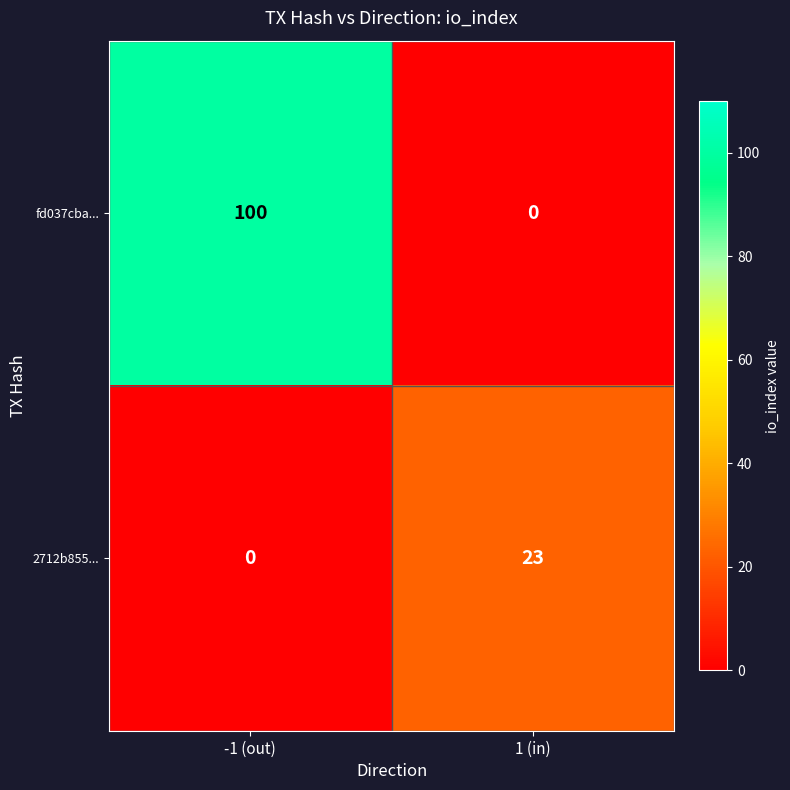

At which category is the sum across all series the highest?

-1 (out)